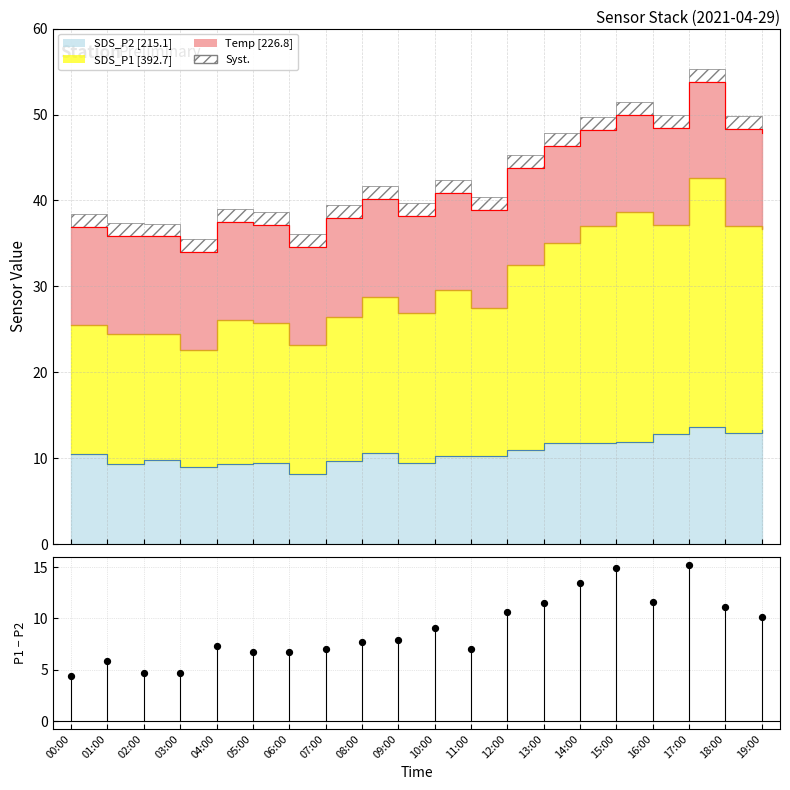

What is the change in value from 01:00 to 16:00?

+5.7